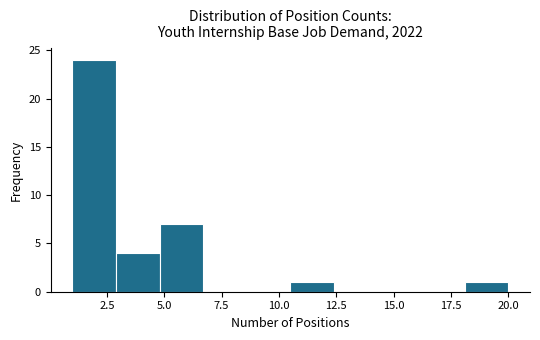

Read against the x-axis, roughly where is the centre of the tallest bar?

2.0